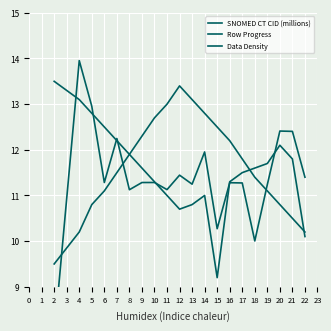

The value of Data Density at 13 is 2.6. True or false?

False